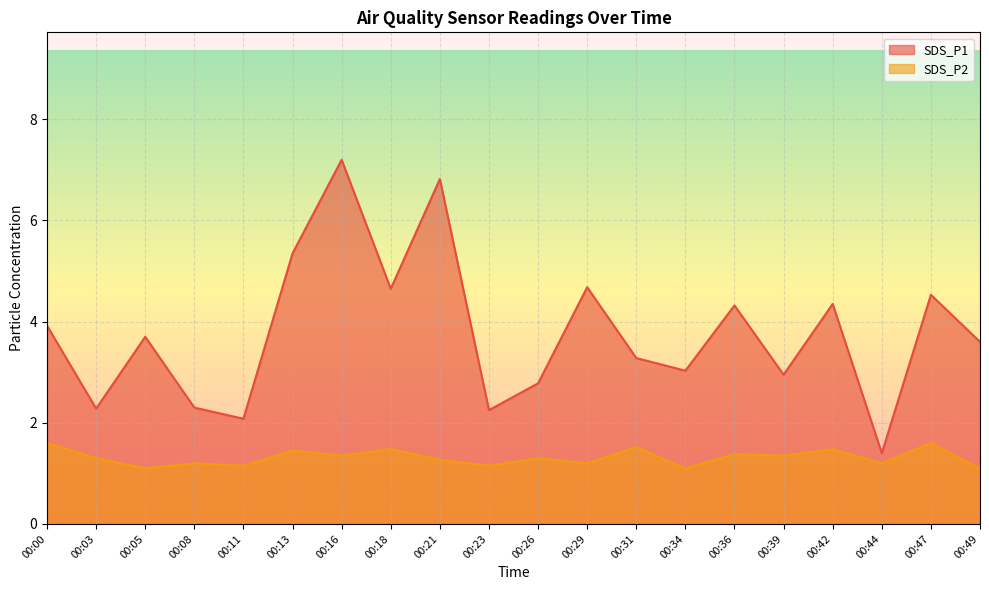

Which series changed the most between 00:26 and 00:29?

SDS_P1